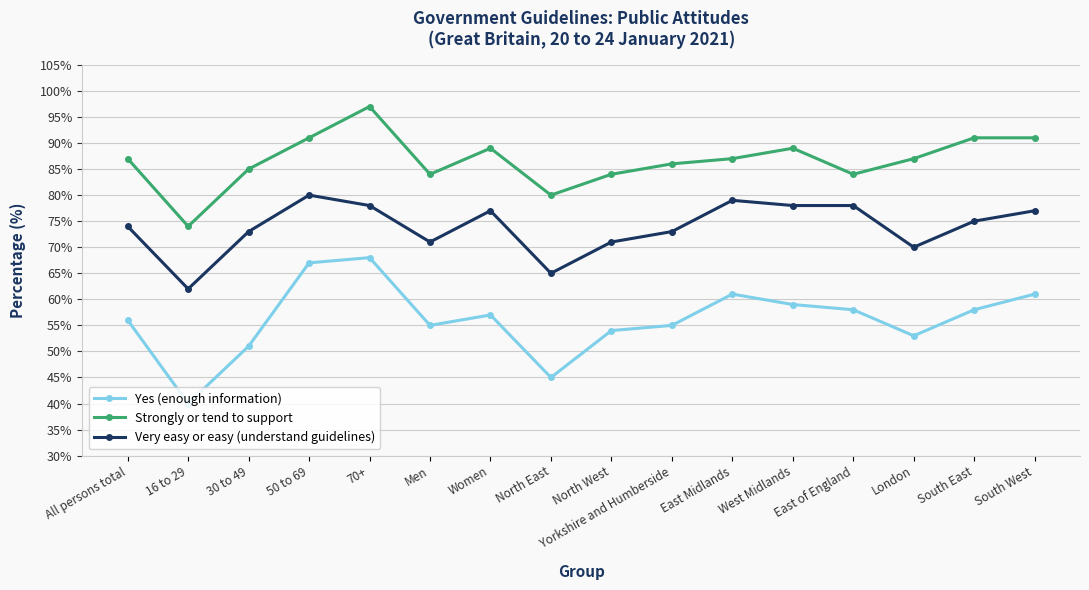

What is the value of the Strongly or tend to support point at the 8th from the left?

80